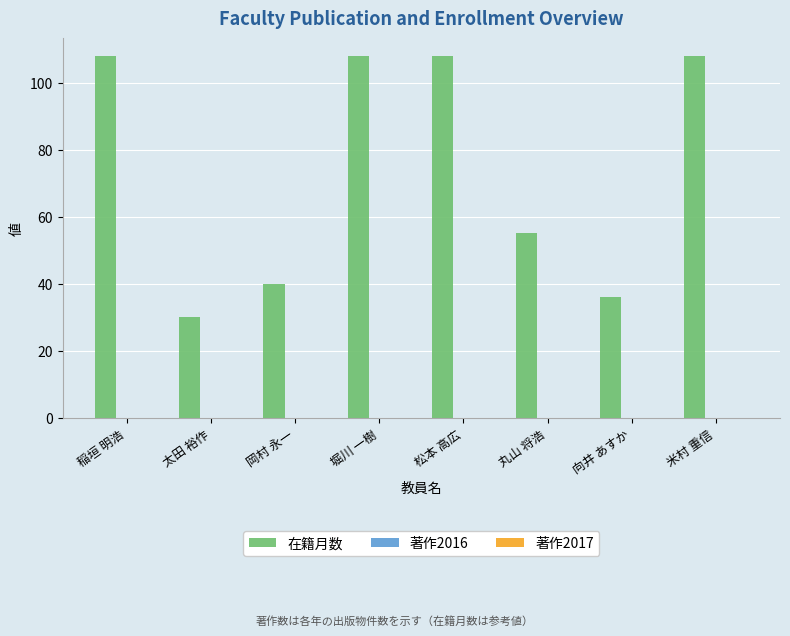

What is the difference between the second highest and minimum values?

78